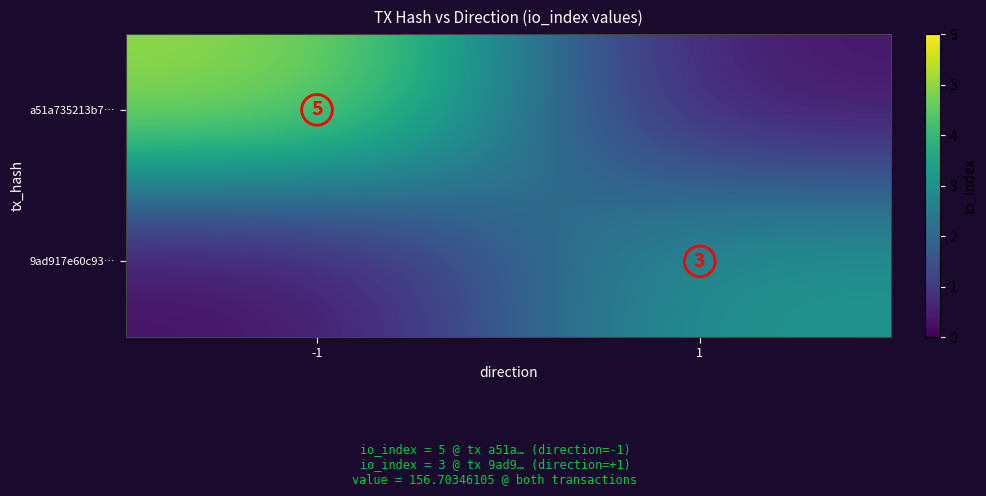

List the labels in order of a51a735213b7… value, smallest first.

1, -1